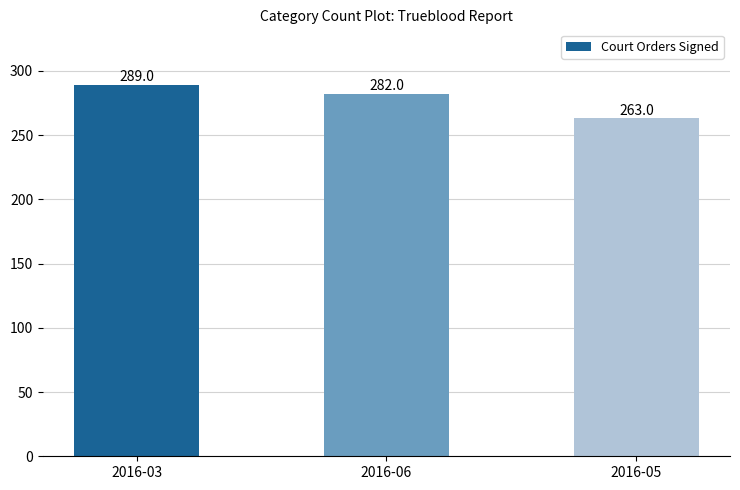

What is the difference between the values at 2016-06 and 2016-05?

19